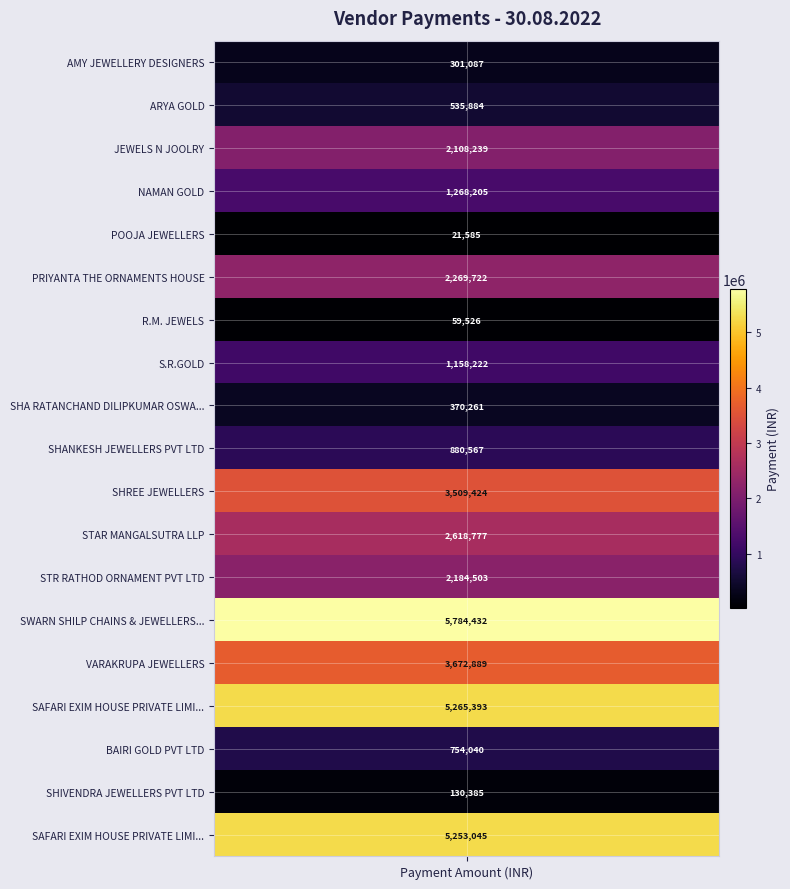

The value at 3 is 648574. True or false?

False